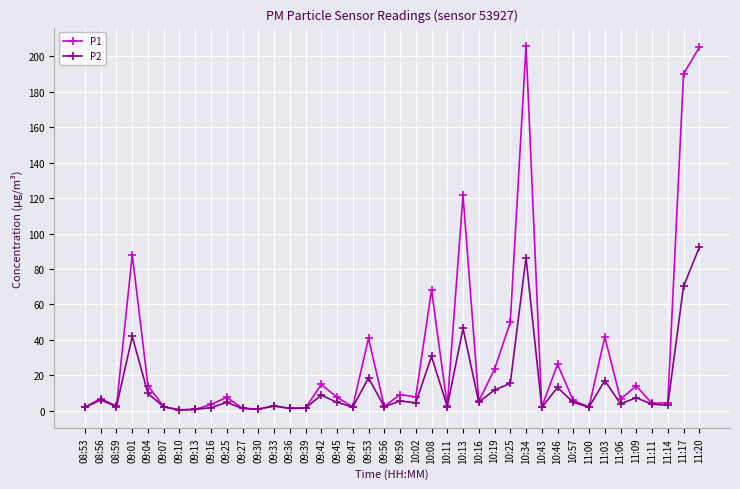

Which category has the highest value in the P2 series?

11:20